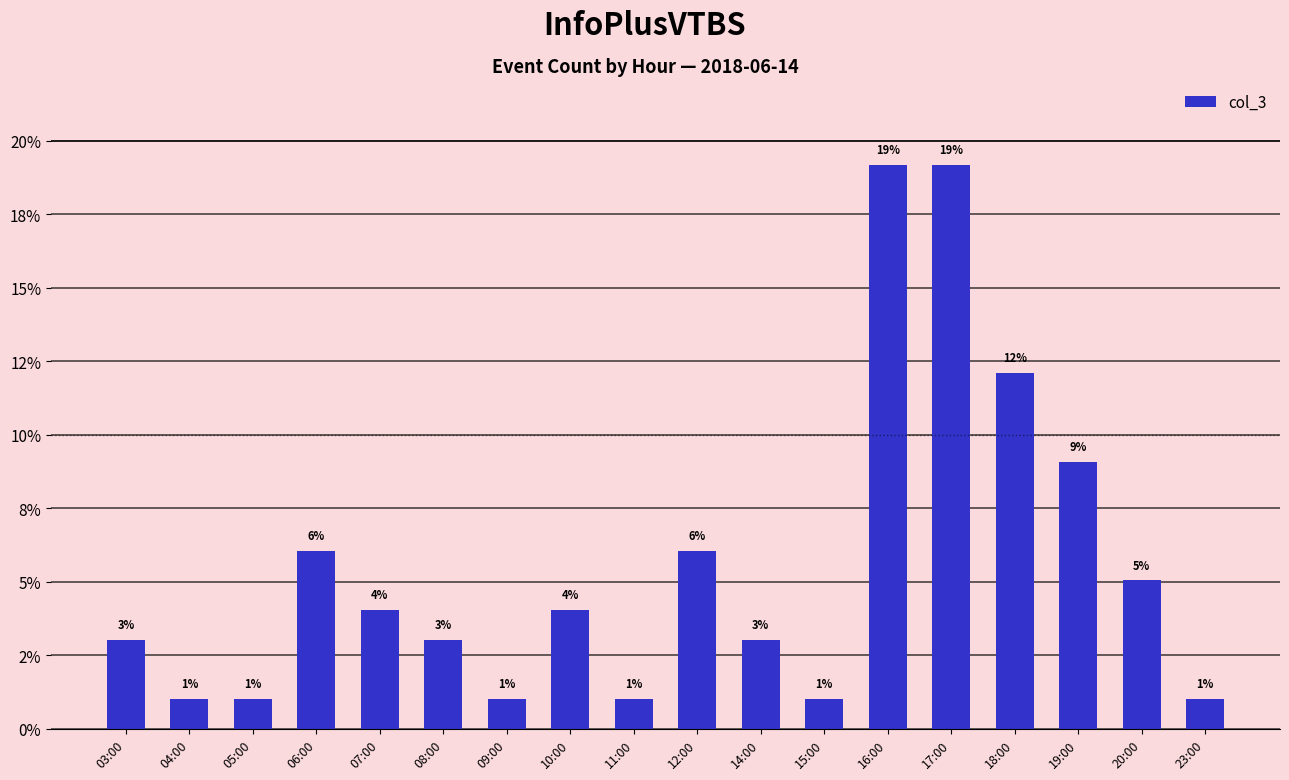

The chart shows a value of 0.2 at 11:00. True or false?

False